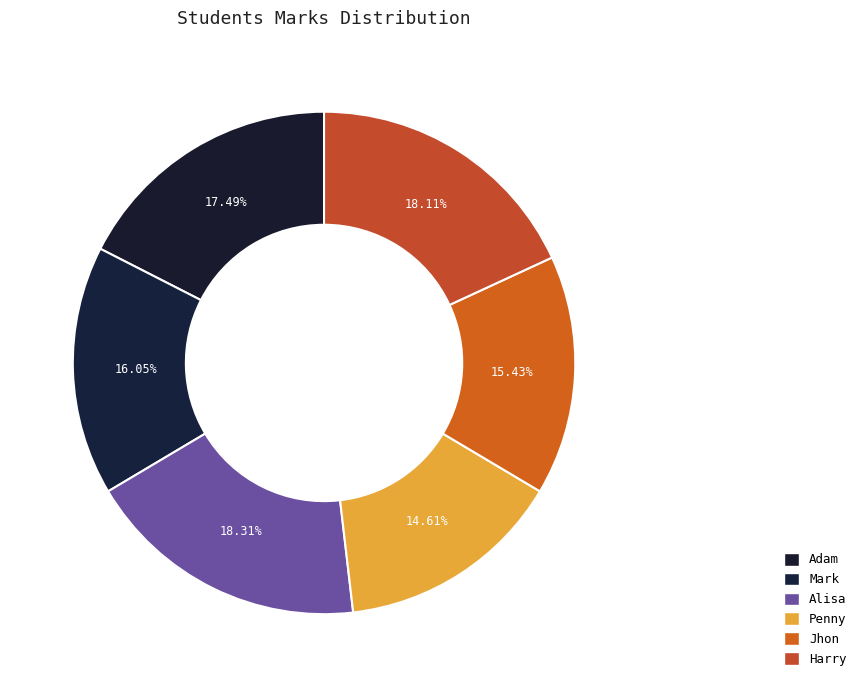

How many segments does this pie chart have?

6